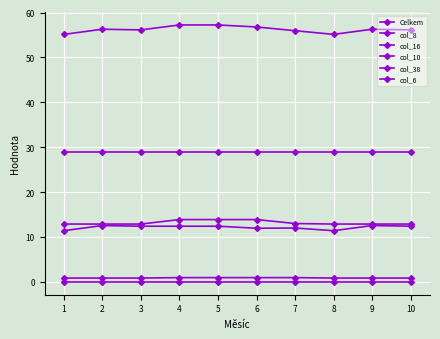

How many series are shown in this chart?

6